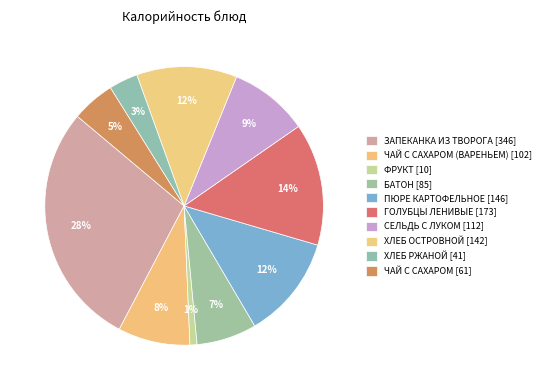

Count the number of slices in the pie.

10